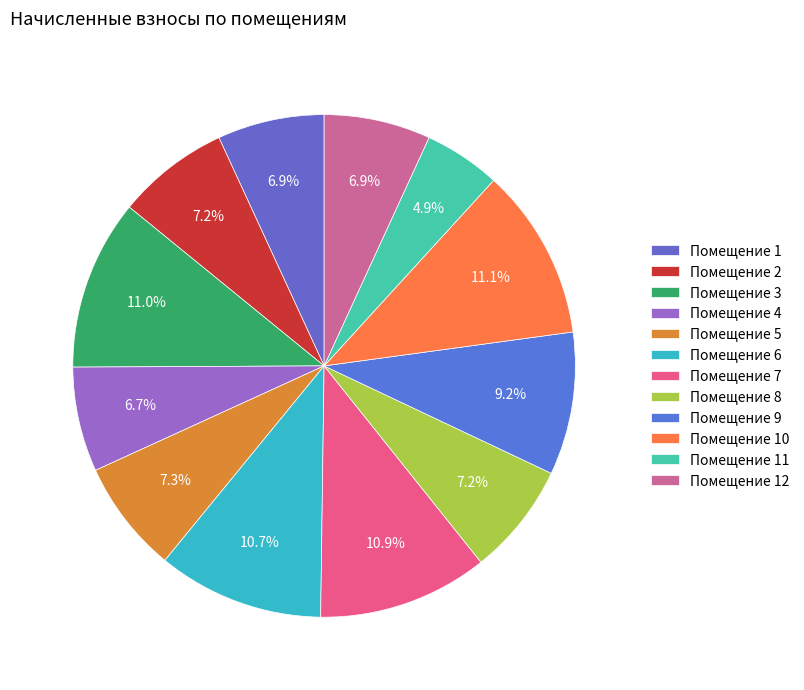

Is there a majority slice in this chart?

No